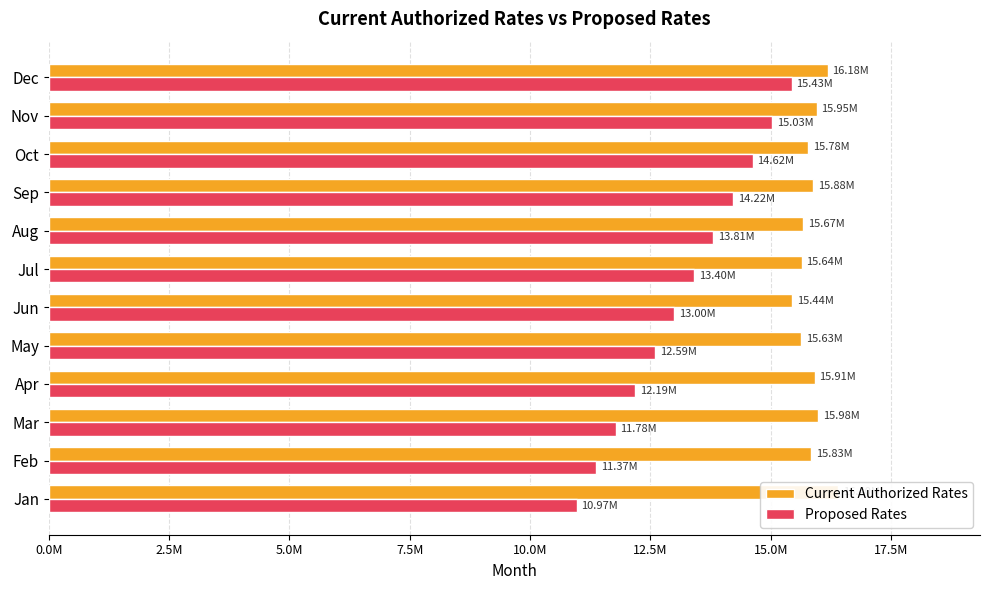

What are all the series names shown in the legend?

Current Authorized Rates, Proposed Rates